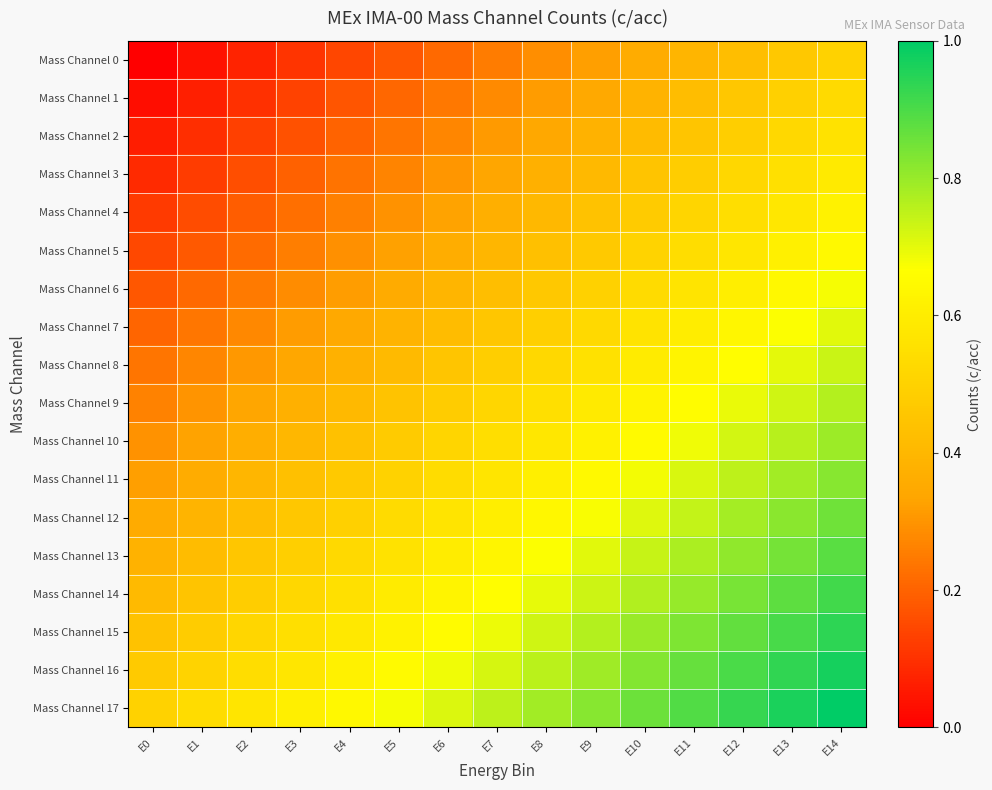

Reading left to right, extract all data points from this chart.

Mass Channel 0: E0=0.0	E1=0.0	E2=0.1	E3=0.1	E4=0.1	E5=0.2	E6=0.2	E7=0.2	E8=0.3	E9=0.3	E10=0.4	E11=0.4	E12=0.4	E13=0.5	E14=0.5
Mass Channel 1: E0=0.0	E1=0.1	E2=0.1	E3=0.1	E4=0.2	E5=0.2	E6=0.2	E7=0.3	E8=0.3	E9=0.4	E10=0.4	E11=0.4	E12=0.5	E13=0.5	E14=0.5
Mass Channel 2: E0=0.1	E1=0.1	E2=0.1	E3=0.2	E4=0.2	E5=0.2	E6=0.3	E7=0.3	E8=0.3	E9=0.4	E10=0.4	E11=0.5	E12=0.5	E13=0.5	E14=0.6
Mass Channel 3: E0=0.1	E1=0.1	E2=0.2	E3=0.2	E4=0.2	E5=0.3	E6=0.3	E7=0.3	E8=0.4	E9=0.4	E10=0.4	E11=0.5	E12=0.5	E13=0.6	E14=0.6
Mass Channel 4: E0=0.1	E1=0.2	E2=0.2	E3=0.2	E4=0.3	E5=0.3	E6=0.3	E7=0.4	E8=0.4	E9=0.4	E10=0.5	E11=0.5	E12=0.5	E13=0.6	E14=0.6
Mass Channel 5: E0=0.1	E1=0.2	E2=0.2	E3=0.3	E4=0.3	E5=0.3	E6=0.4	E7=0.4	E8=0.4	E9=0.5	E10=0.5	E11=0.5	E12=0.6	E13=0.6	E14=0.6
Mass Channel 6: E0=0.2	E1=0.2	E2=0.2	E3=0.3	E4=0.3	E5=0.4	E6=0.4	E7=0.4	E8=0.5	E9=0.5	E10=0.5	E11=0.6	E12=0.6	E13=0.6	E14=0.7
Mass Channel 7: E0=0.2	E1=0.2	E2=0.3	E3=0.3	E4=0.3	E5=0.4	E6=0.4	E7=0.5	E8=0.5	E9=0.5	E10=0.6	E11=0.6	E12=0.6	E13=0.7	E14=0.7
Mass Channel 8: E0=0.2	E1=0.3	E2=0.3	E3=0.3	E4=0.4	E5=0.4	E6=0.4	E7=0.5	E8=0.5	E9=0.6	E10=0.6	E11=0.6	E12=0.7	E13=0.7	E14=0.7
Mass Channel 9: E0=0.3	E1=0.3	E2=0.3	E3=0.4	E4=0.4	E5=0.4	E6=0.5	E7=0.5	E8=0.6	E9=0.6	E10=0.6	E11=0.7	E12=0.7	E13=0.7	E14=0.8
Mass Channel 10: E0=0.3	E1=0.3	E2=0.4	E3=0.4	E4=0.4	E5=0.5	E6=0.5	E7=0.5	E8=0.6	E9=0.6	E10=0.7	E11=0.7	E12=0.7	E13=0.8	E14=0.8
Mass Channel 11: E0=0.3	E1=0.4	E2=0.4	E3=0.4	E4=0.5	E5=0.5	E6=0.5	E7=0.6	E8=0.6	E9=0.6	E10=0.7	E11=0.7	E12=0.8	E13=0.8	E14=0.8
Mass Channel 12: E0=0.4	E1=0.4	E2=0.4	E3=0.5	E4=0.5	E5=0.5	E6=0.6	E7=0.6	E8=0.6	E9=0.7	E10=0.7	E11=0.7	E12=0.8	E13=0.8	E14=0.9
Mass Channel 13: E0=0.4	E1=0.4	E2=0.5	E3=0.5	E4=0.5	E5=0.6	E6=0.6	E7=0.6	E8=0.7	E9=0.7	E10=0.7	E11=0.8	E12=0.8	E13=0.8	E14=0.9
Mass Channel 14: E0=0.4	E1=0.4	E2=0.5	E3=0.5	E4=0.6	E5=0.6	E6=0.6	E7=0.7	E8=0.7	E9=0.7	E10=0.8	E11=0.8	E12=0.8	E13=0.9	E14=0.9
Mass Channel 15: E0=0.4	E1=0.5	E2=0.5	E3=0.5	E4=0.6	E5=0.6	E6=0.7	E7=0.7	E8=0.7	E9=0.8	E10=0.8	E11=0.8	E12=0.9	E13=0.9	E14=0.9
Mass Channel 16: E0=0.5	E1=0.5	E2=0.5	E3=0.6	E4=0.6	E5=0.6	E6=0.7	E7=0.7	E8=0.8	E9=0.8	E10=0.8	E11=0.9	E12=0.9	E13=0.9	E14=1.0
Mass Channel 17: E0=0.5	E1=0.5	E2=0.6	E3=0.6	E4=0.6	E5=0.7	E6=0.7	E7=0.8	E8=0.8	E9=0.8	E10=0.9	E11=0.9	E12=0.9	E13=1.0	E14=1.0